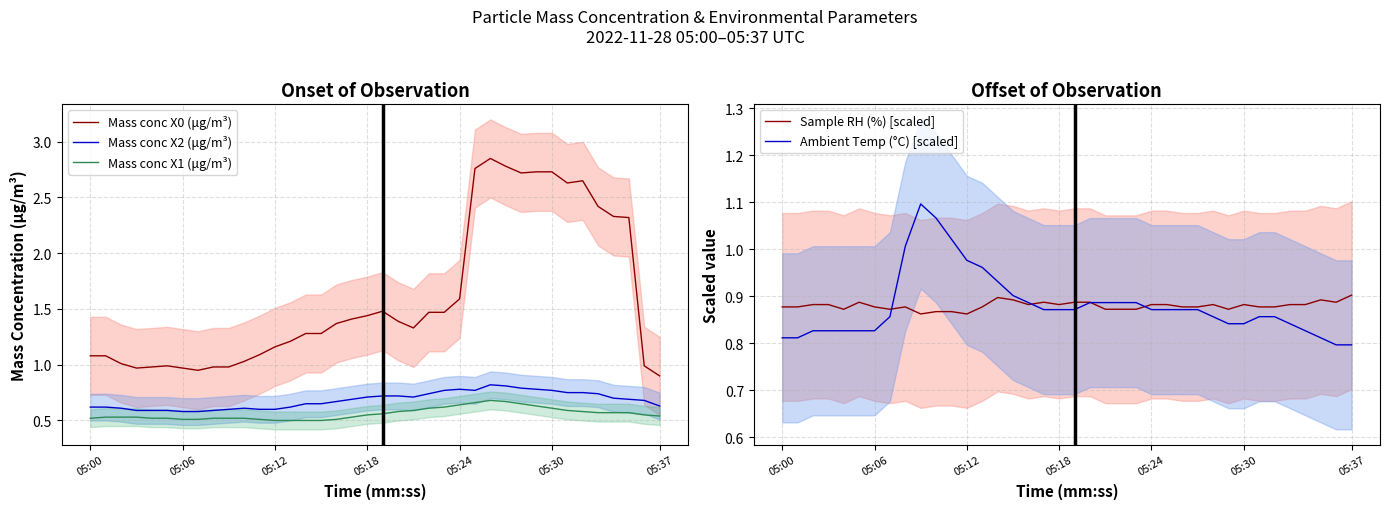

At which label is Ambient Temp (°C) [scaled] closest to 0?

36